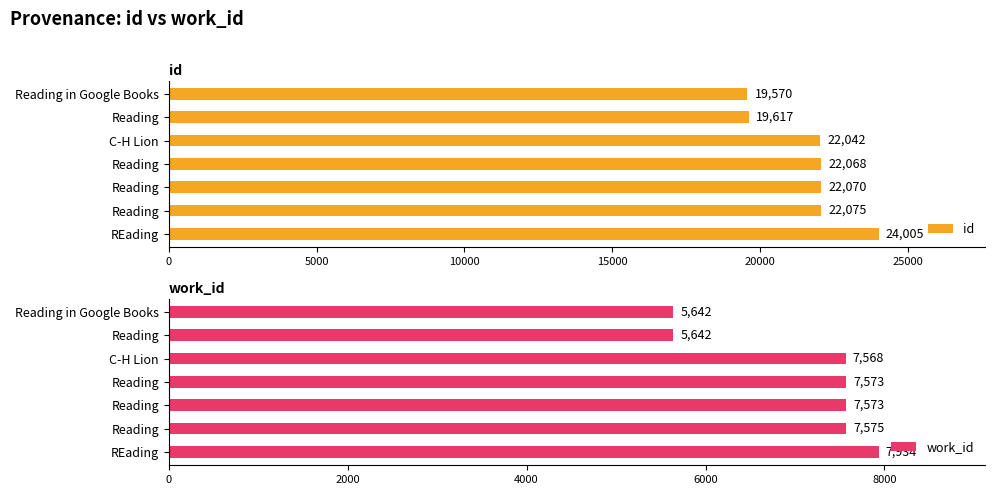

What is the sum of all work_id values?

49507